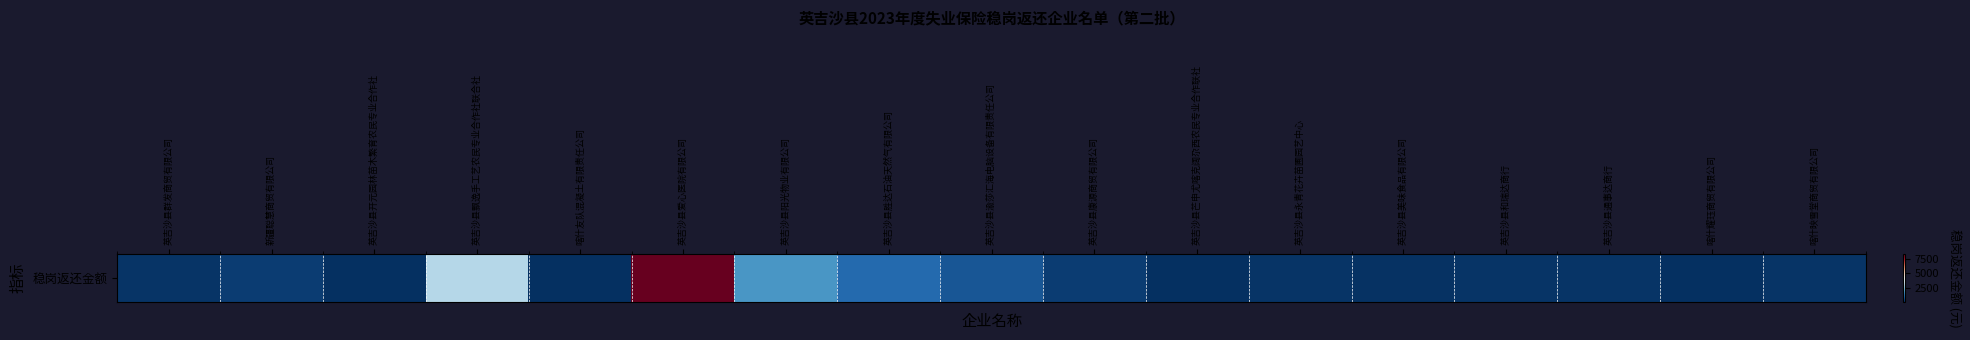

Rank the categories by value from highest to lowest.

英吉沙县爱心医院有限公司, 英吉沙县飘逸手工艺农民专业合作社联合社, 英吉沙县阳光物业有限公司, 英吉沙县胜达石油天然气有限公司, 英吉沙县渝莎汇海电脑设备有限责任公司, 英吉沙县康源商贸有限公司, 新疆聪慧商贸有限公司, 英吉沙县永青花卉苗圃园艺中心, 英吉沙县群发商贸有限公司, 英吉沙县和瑞达商行, 英吉沙县通事达商行, 喀什映雪堂商贸有限公司, 英吉沙县美味食品有限公司, 英吉沙县开元园林苗木繁育农民专业合作社, 喀什耀珏商贸有限公司, 喀什友队混凝土有限责任公司, 英吉沙县芒申尤喀克阔尕西农民专业合作联社